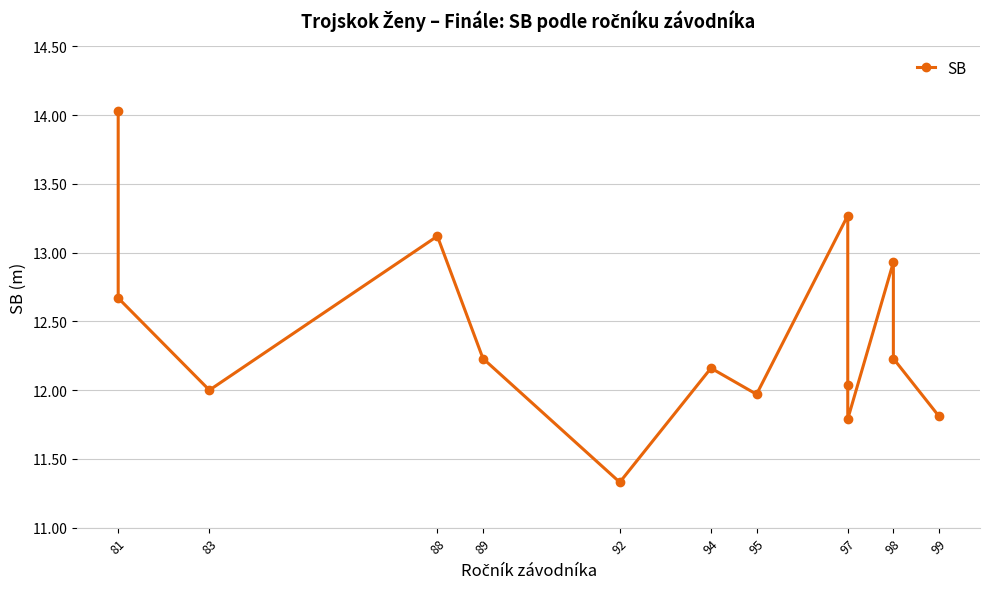

What is the label of the 1st point from the left?

81